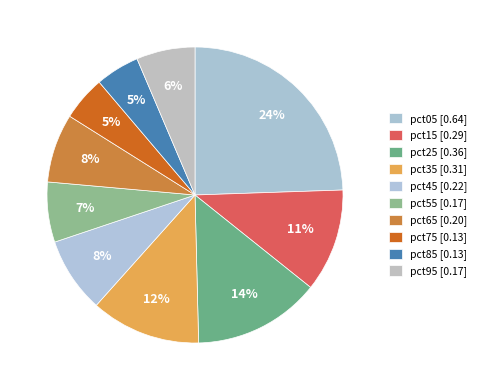

What percentage is the pct35 slice, to the nearest percent?

12%